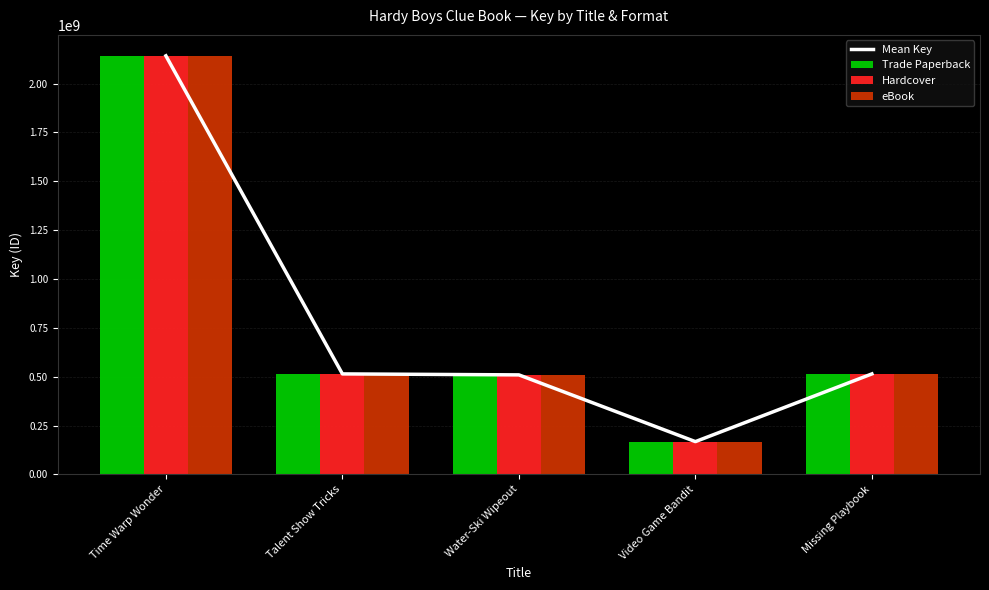

What are all the series names shown in the legend?

Mean Key, Trade Paperback, Hardcover, eBook